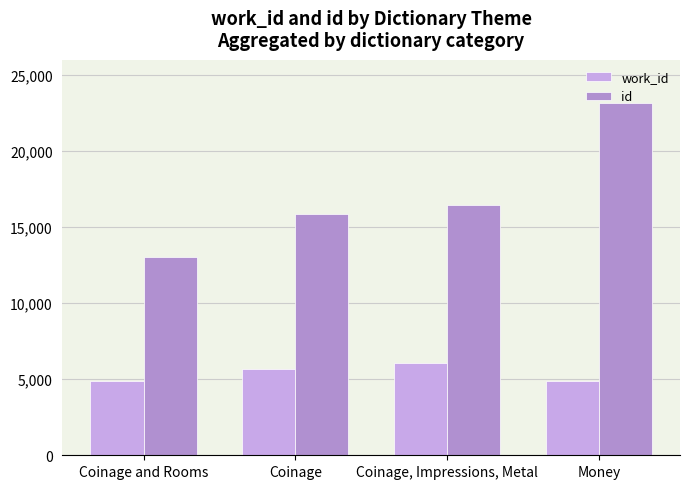

How many data points in work_id are less than 5651?

2